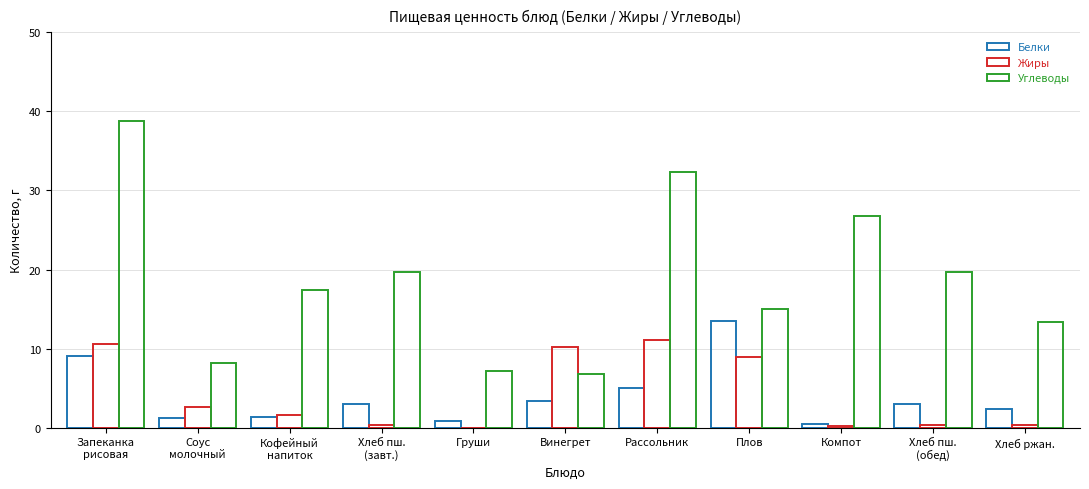

How many data points does each series have?

11